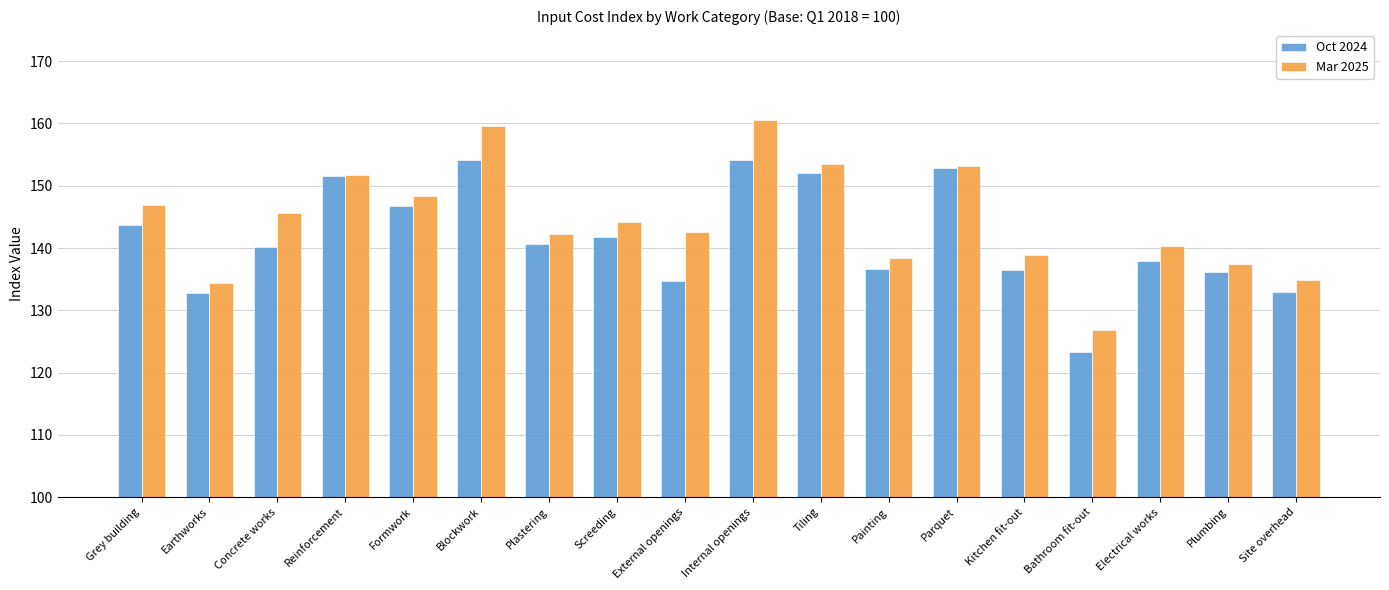

What is the value of the Oct 2024 bar at the 7th from the left?

140.6